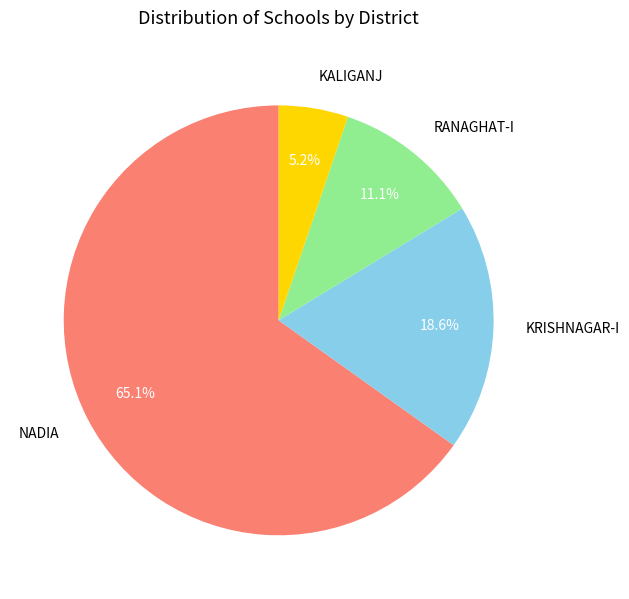

To the nearest percent, what is the combined percentage of RANAGHAT-I and KALIGANJ?

16%